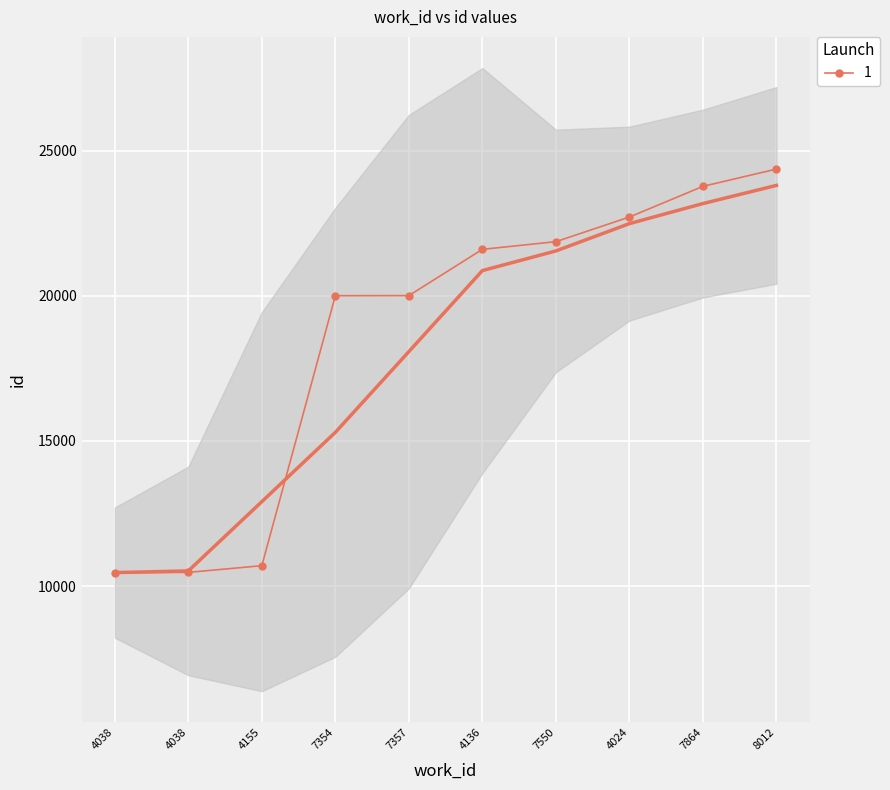

What is the difference between the second highest and second lowest values?

13308